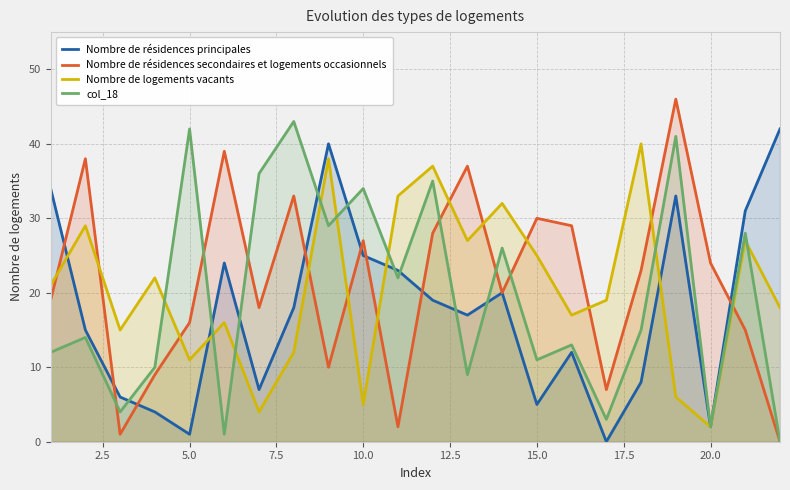

What is the highest value of the Nombre de résidences secondaires et logements occasionnels series?

46